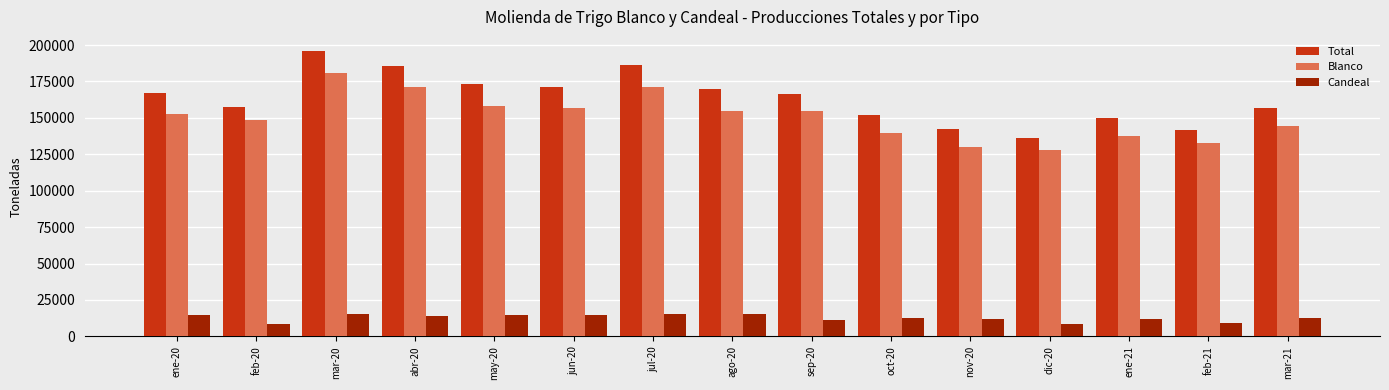

What is the value of the Candeal bar at the 11th from the left?

11768